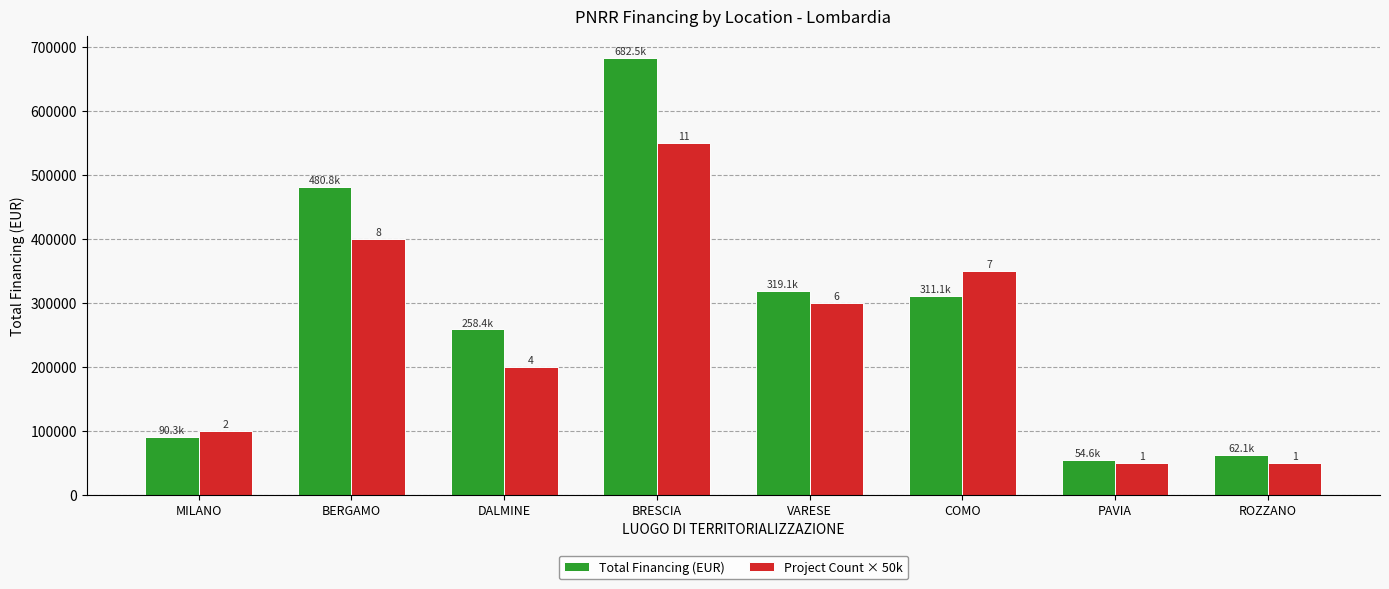

What are all the series names shown in the legend?

Total Financing (EUR), Project Count × 50k